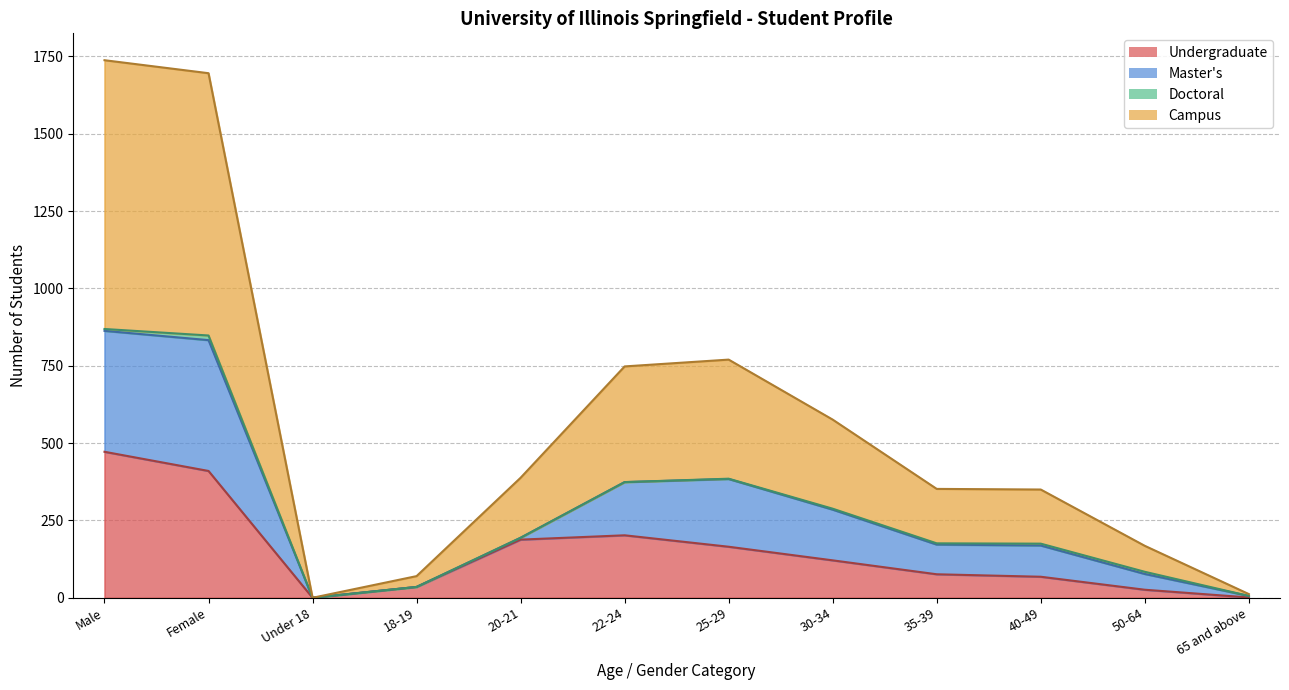

The value of Undergraduate at Female is 410. True or false?

True